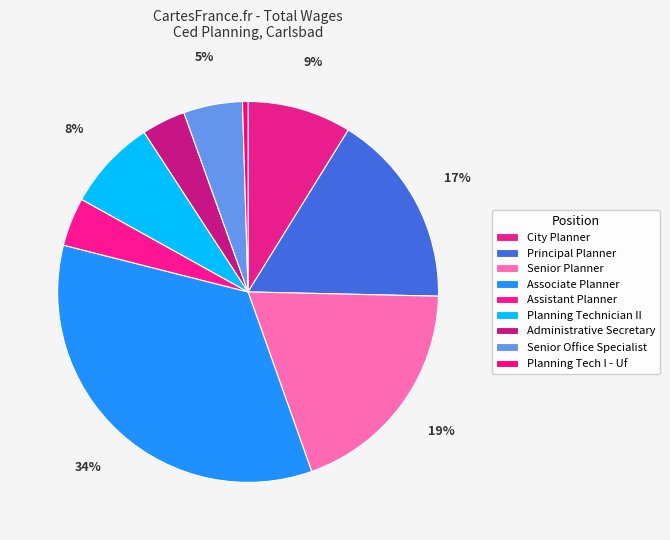

To the nearest percent, what is the average slice percentage?

11%